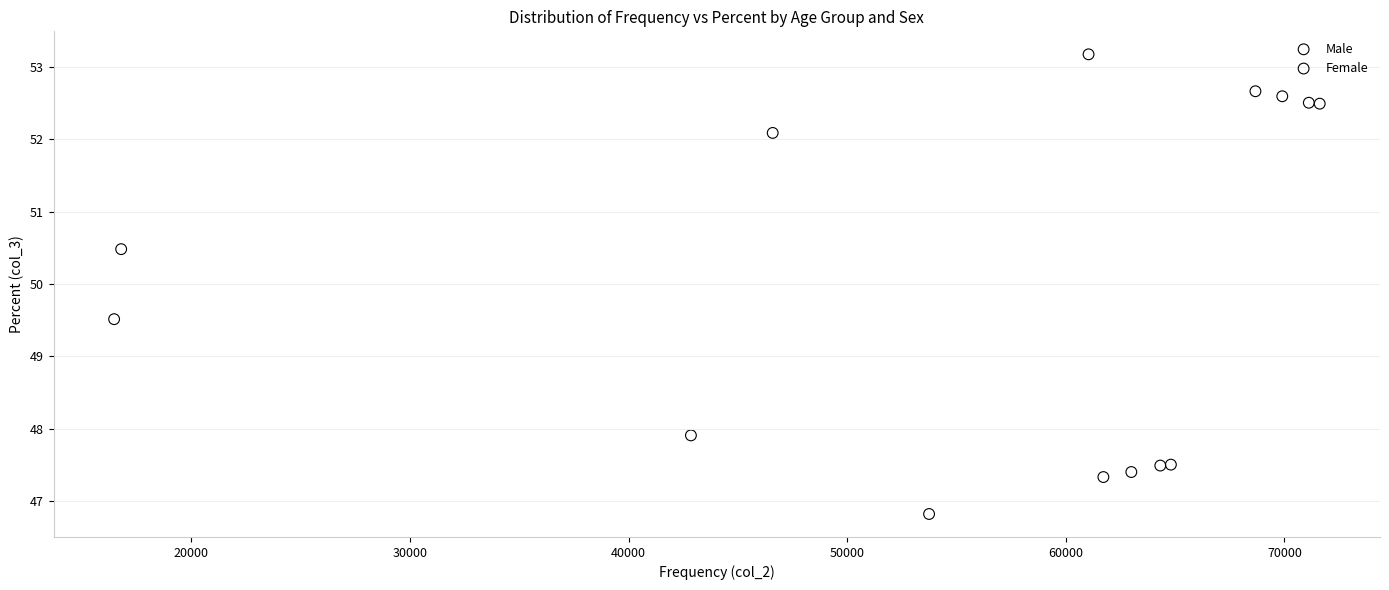

Which series reaches the maximum Y coordinate?

Female